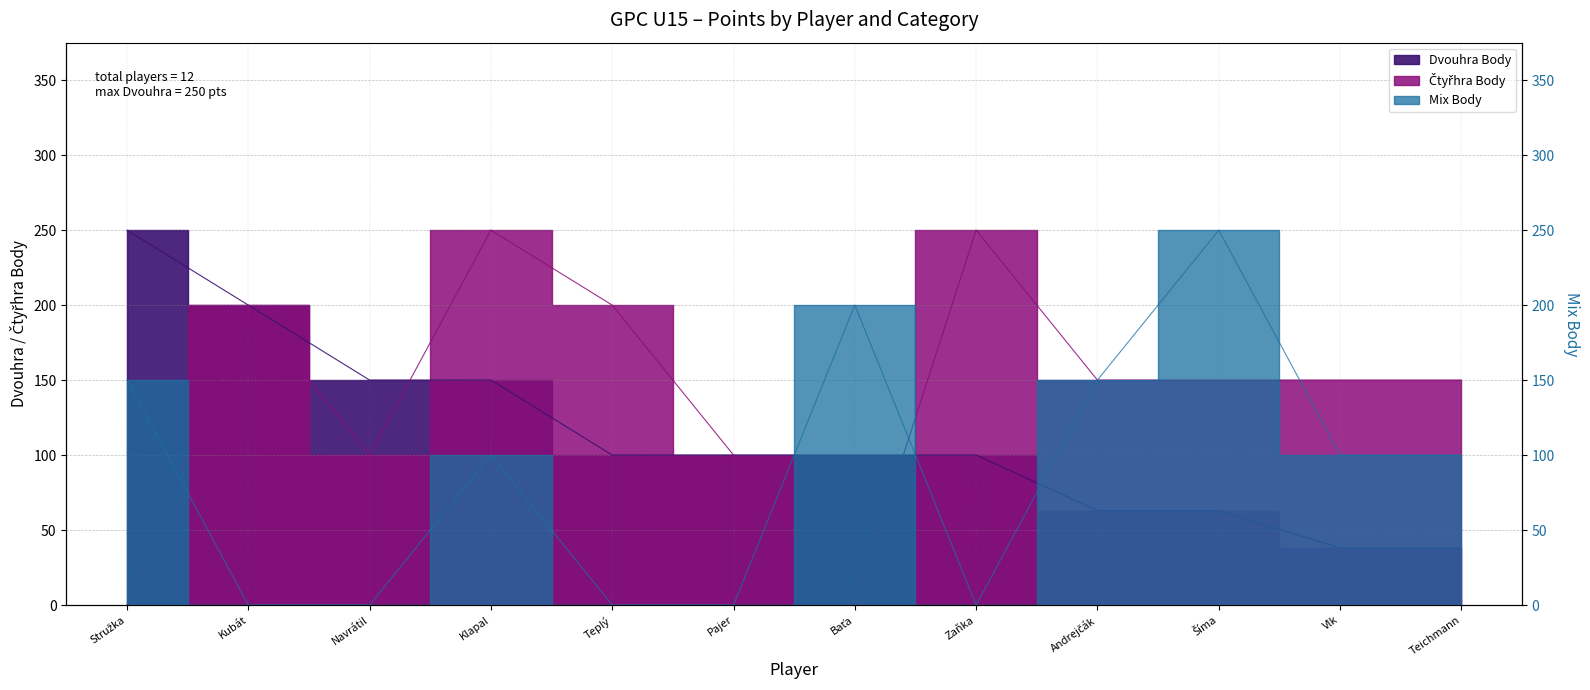

Is the value of Čtyřhra Body at Klapal greater than the value of Mix Body at Andrejčák?

Yes